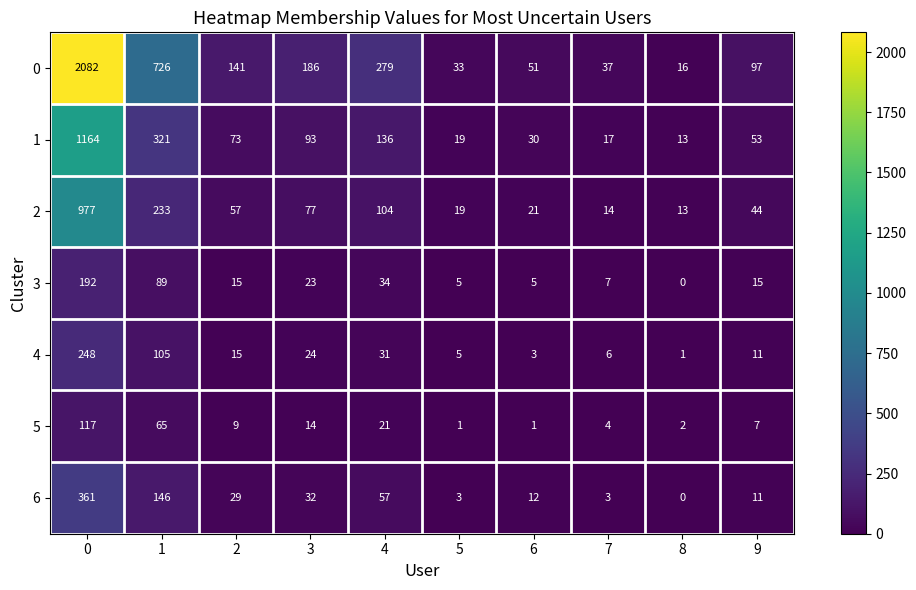

Which series changed the most between 0 and 4?

0